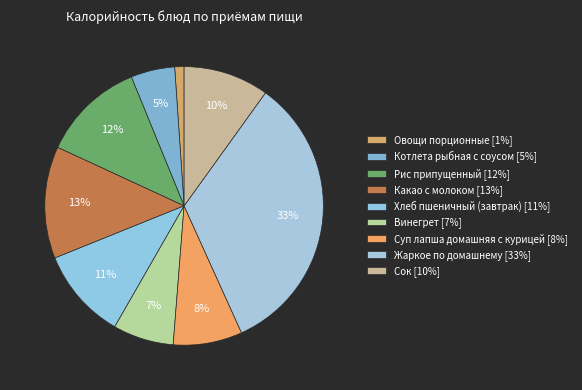

Rank the categories by value from lowest to highest.

Овощи порционные, Котлета рыбная с соусом, Винегрет, Суп лапша домашняя с курицей, Сок, Хлеб пшеничный (завтрак), Рис припущенный, Какао с молоком, Жаркое по домашнему